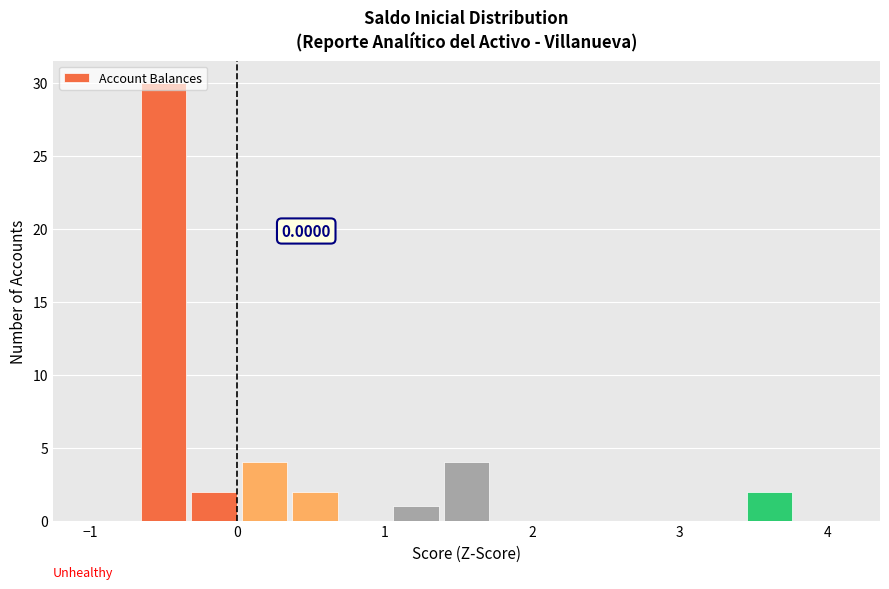

Read against the x-axis, roughly where is the centre of the tallest bar?

-0.5